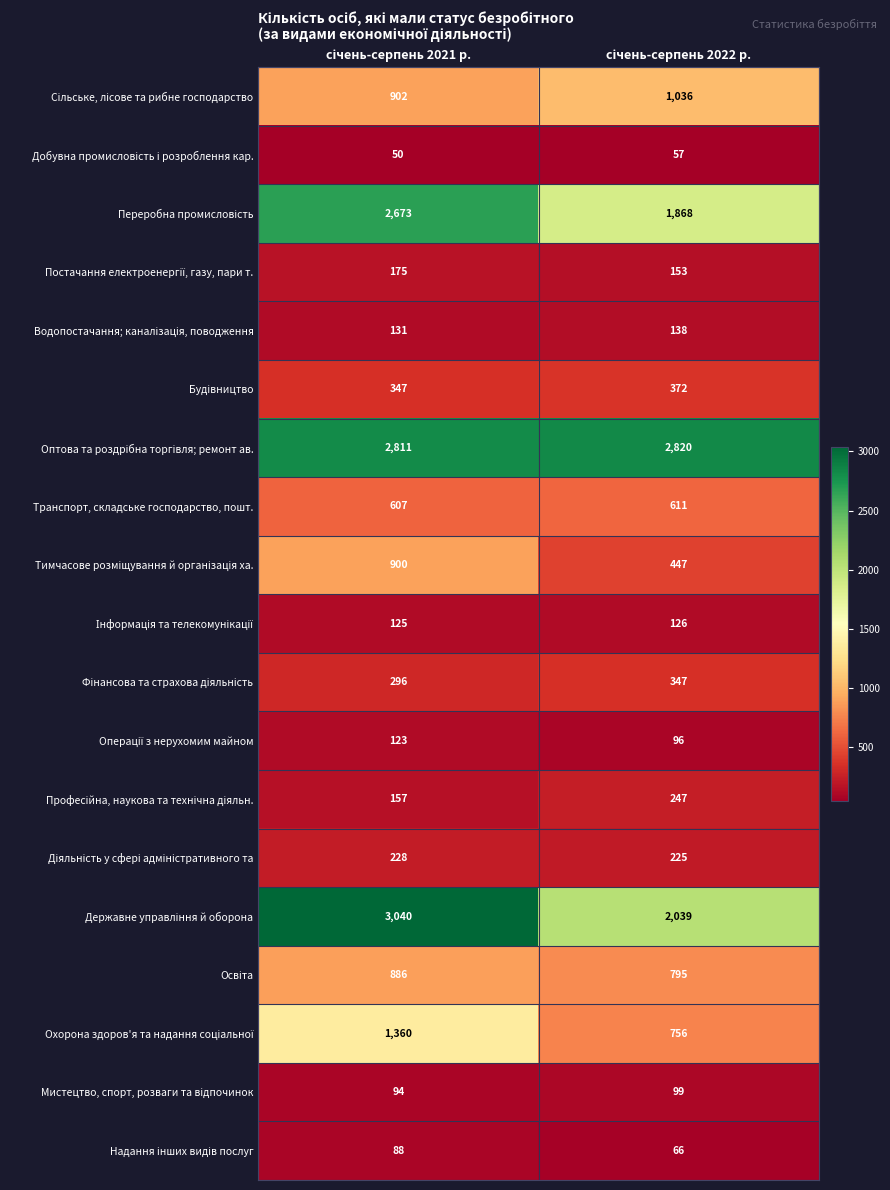

What is the maximum value shown in the chart?

3040